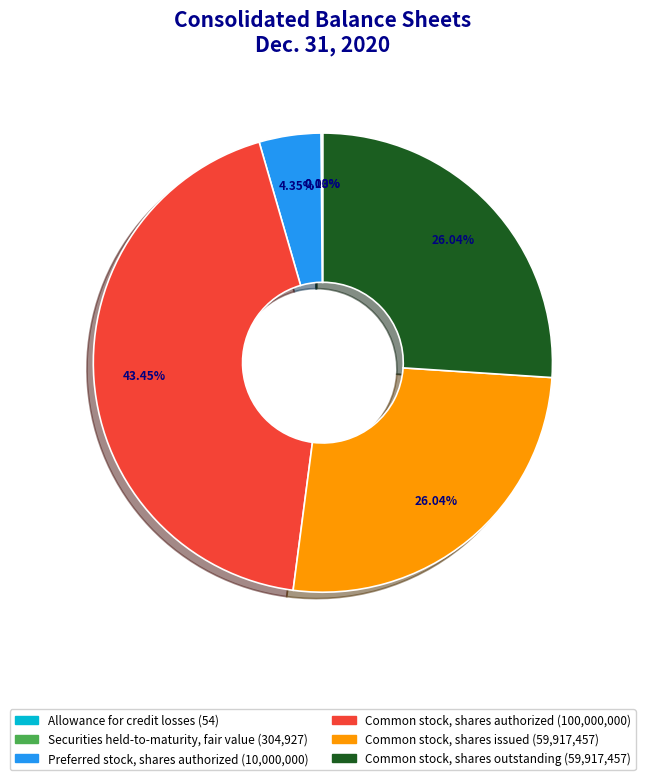

Which slice is the largest?

Common stock, shares authorized